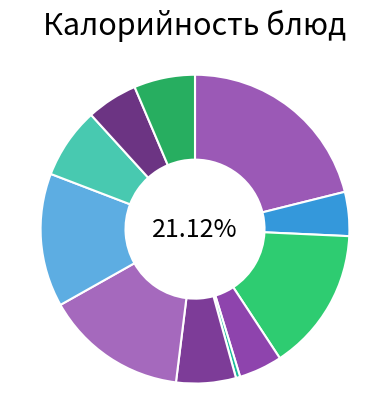

Is there a majority slice in this chart?

No